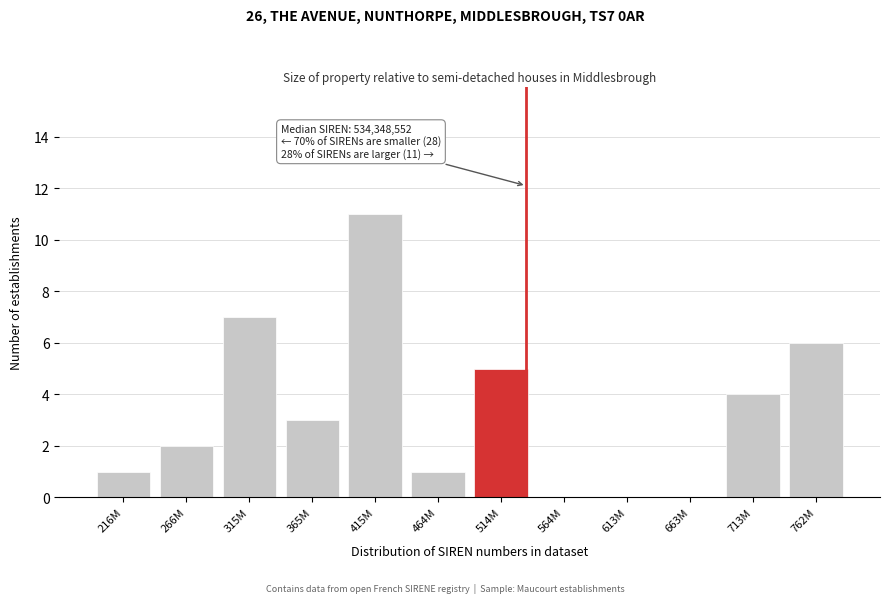

Reading right to left, list all the values displayed in this chart.

762M=6	713M=4	663M=0	613M=0	564M=0	514M=5	464M=1	415M=11	365M=3	315M=7	266M=2	216M=1